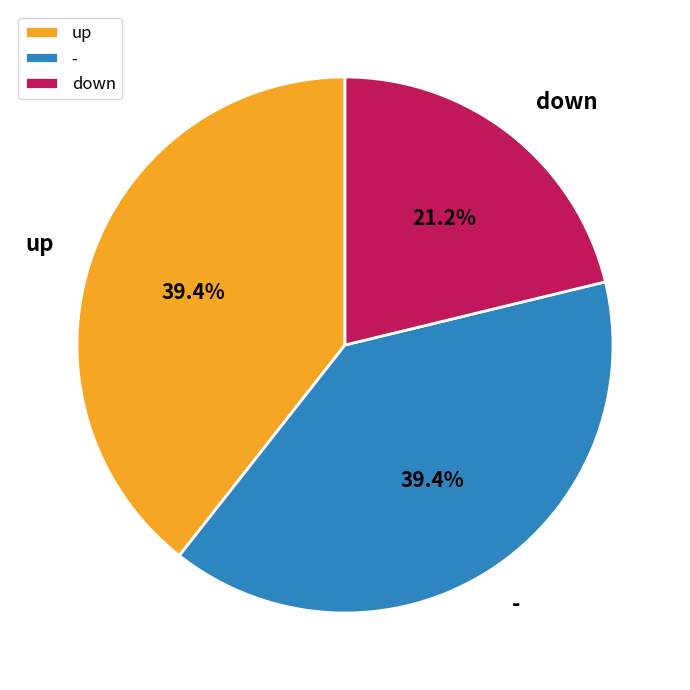

To the nearest percent, what is the difference between the largest and smallest slice percentages?

18%